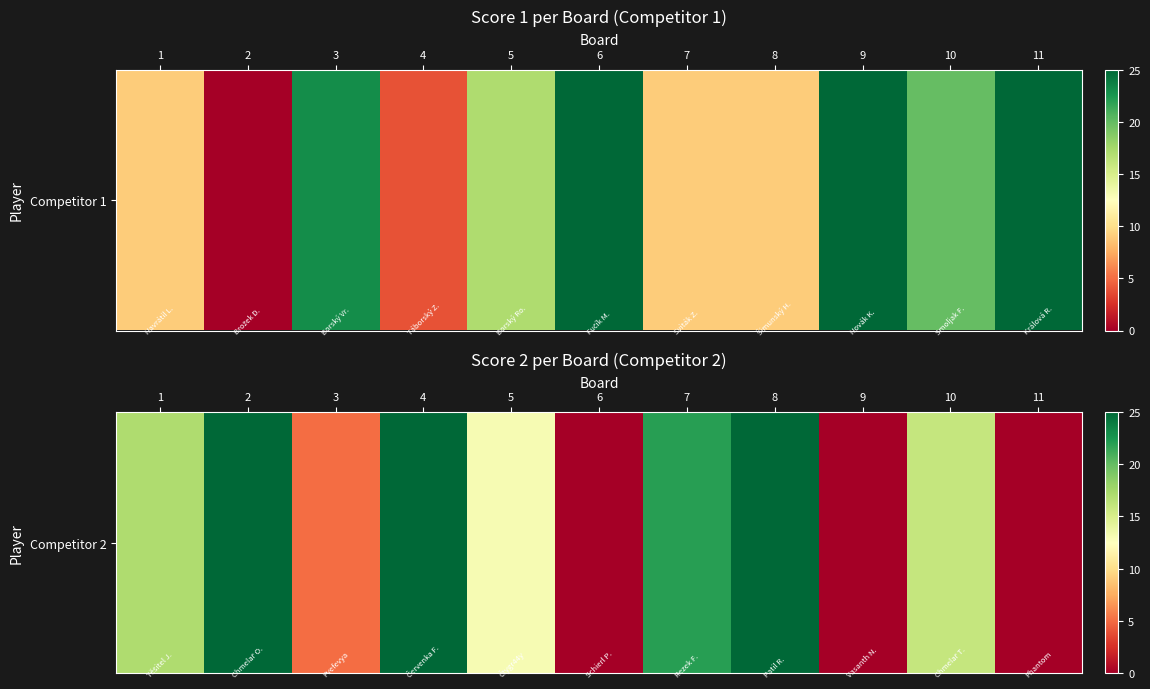

How many data points does each series have?

11